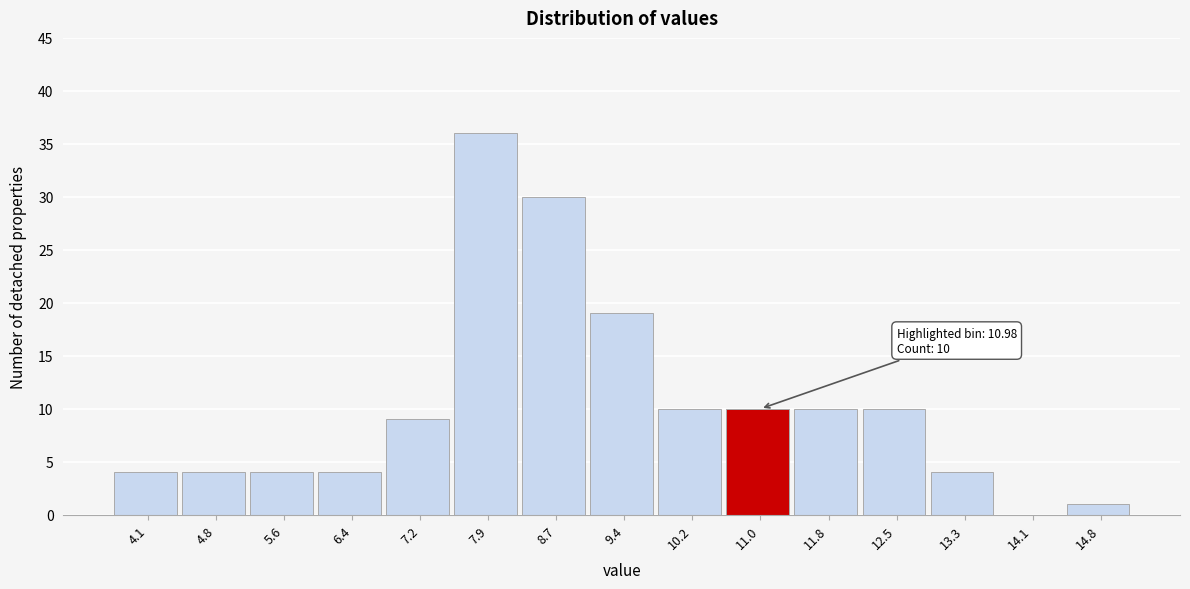

Which range on the x-axis has the tallest bar?

7.5 to 8.3